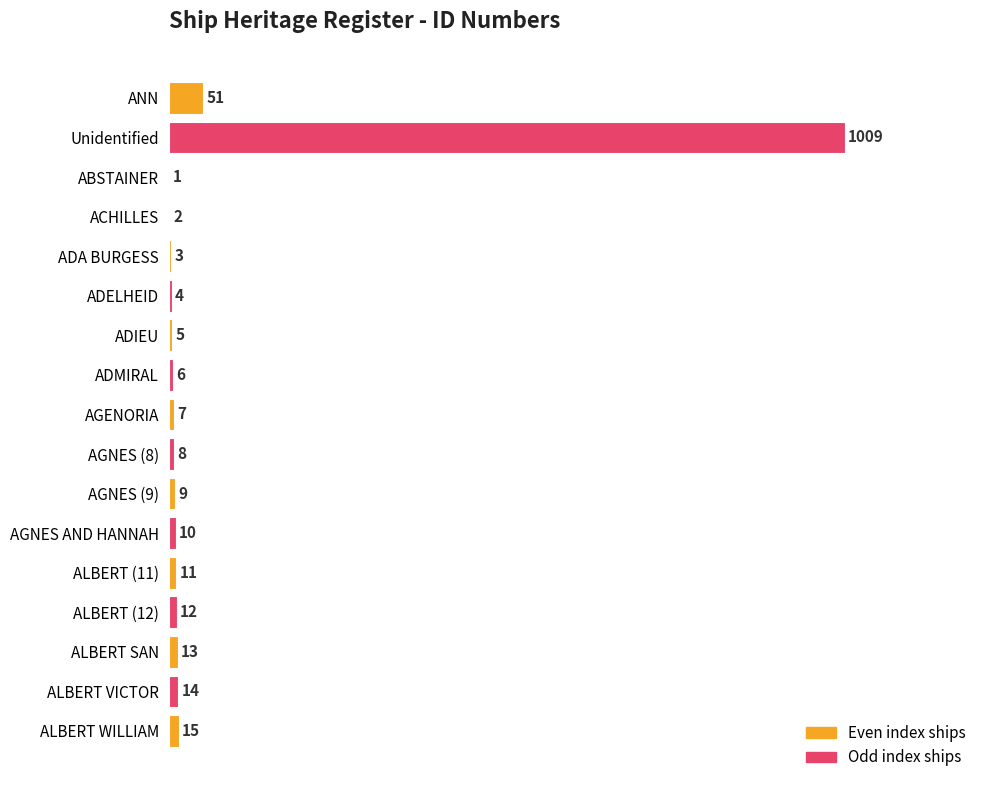

Does the chart contain stacked bars?

No